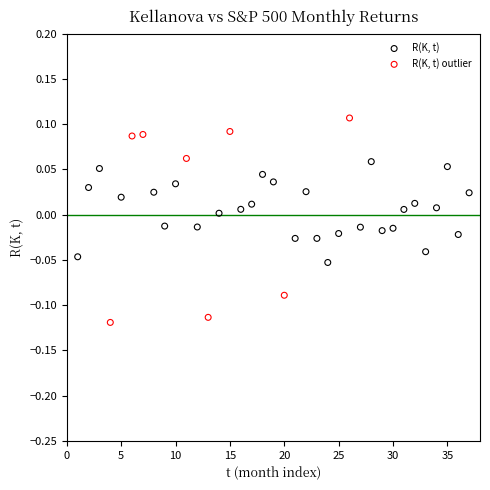

Which series reaches the maximum Y coordinate?

R(K, t) outlier